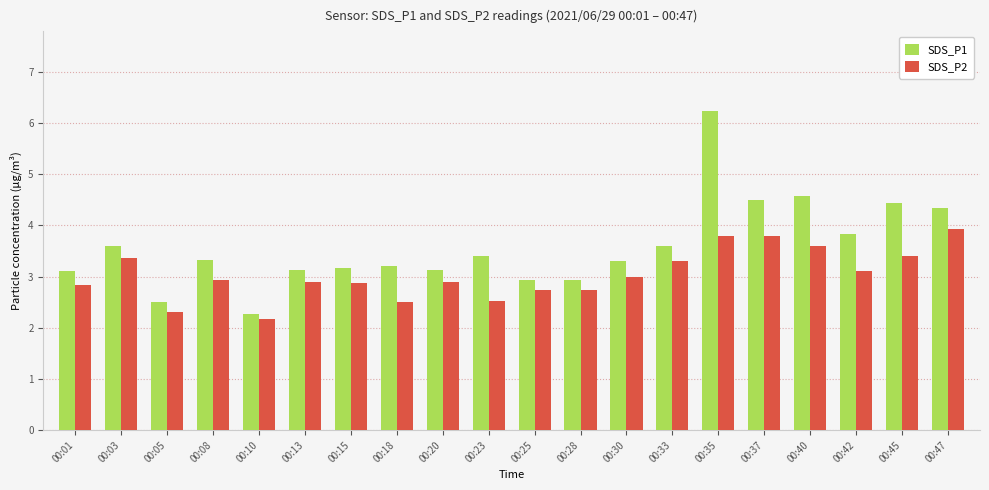

How many categories are shown in the chart?

20